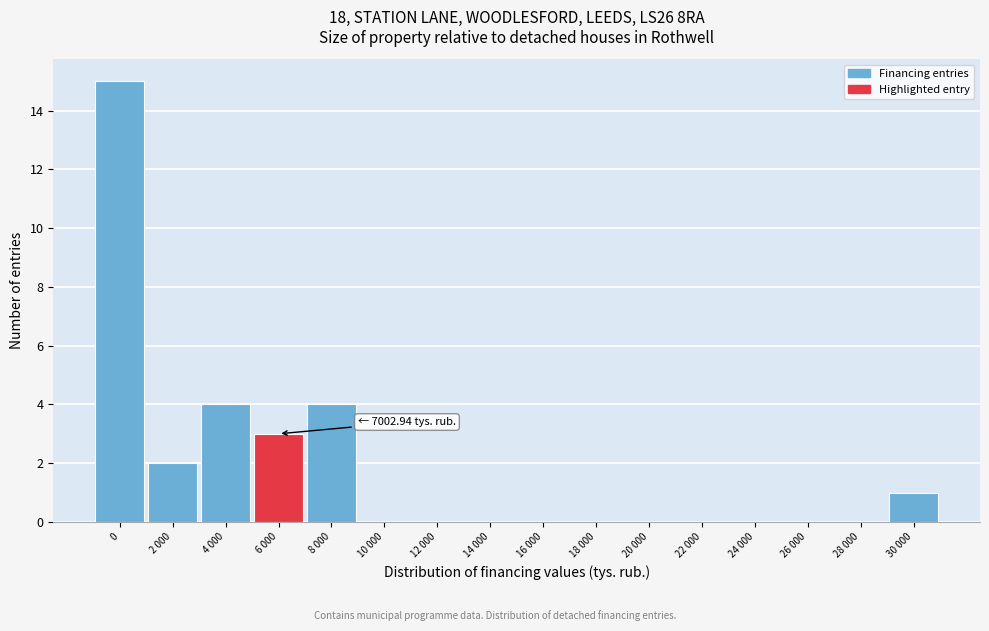

Reading left to right, list all the values displayed in this chart.

0=15	2 000=2	4 000=4	6 000=3	8 000=4	10 000=0	12 000=0	14 000=0	16 000=0	18 000=0	20 000=0	22 000=0	24 000=0	26 000=0	28 000=0	30 000=1